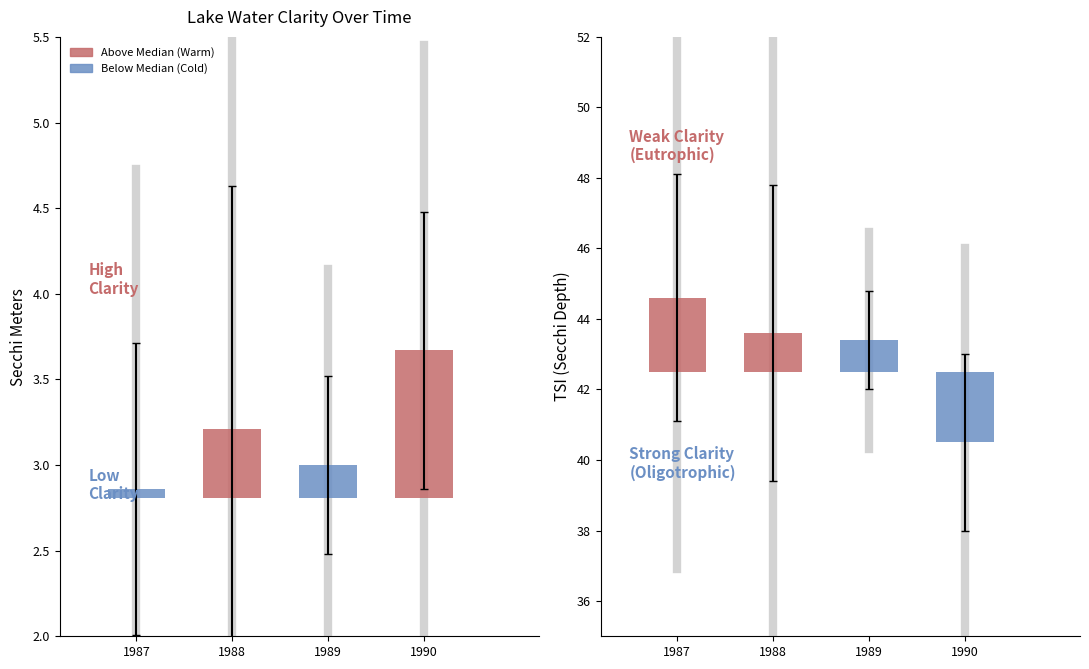

What is the minimum value shown in the chart?

1.9